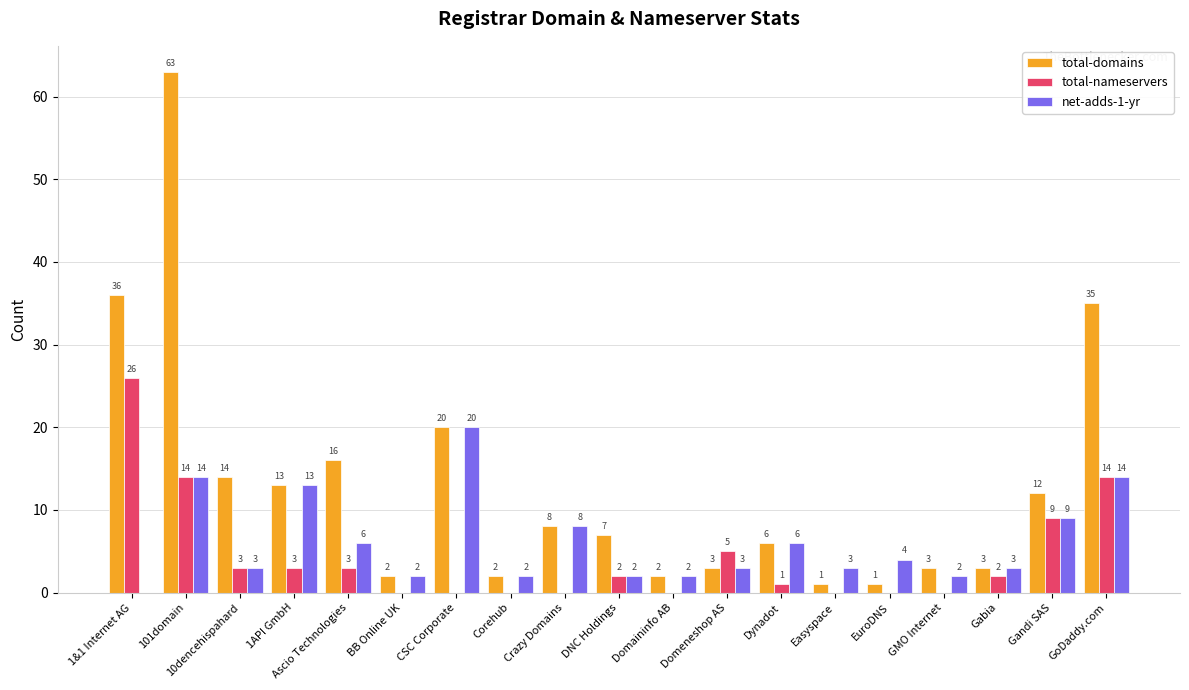

How many categories are shown in the chart?

19